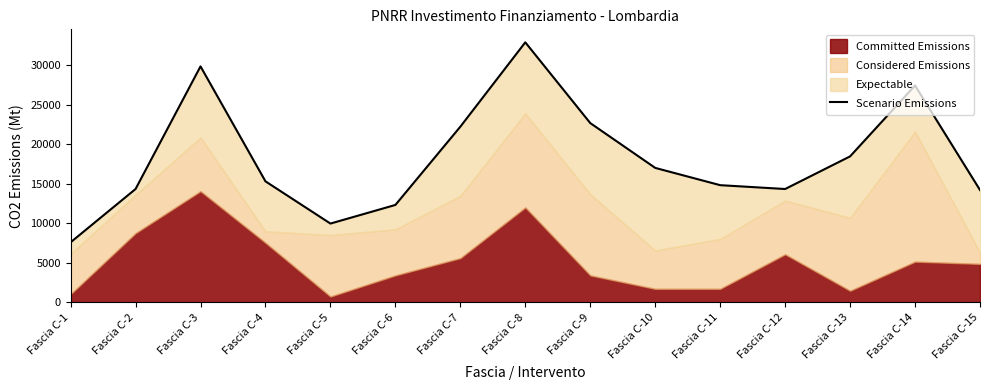

What is the difference between the maximum and minimum values?

25313